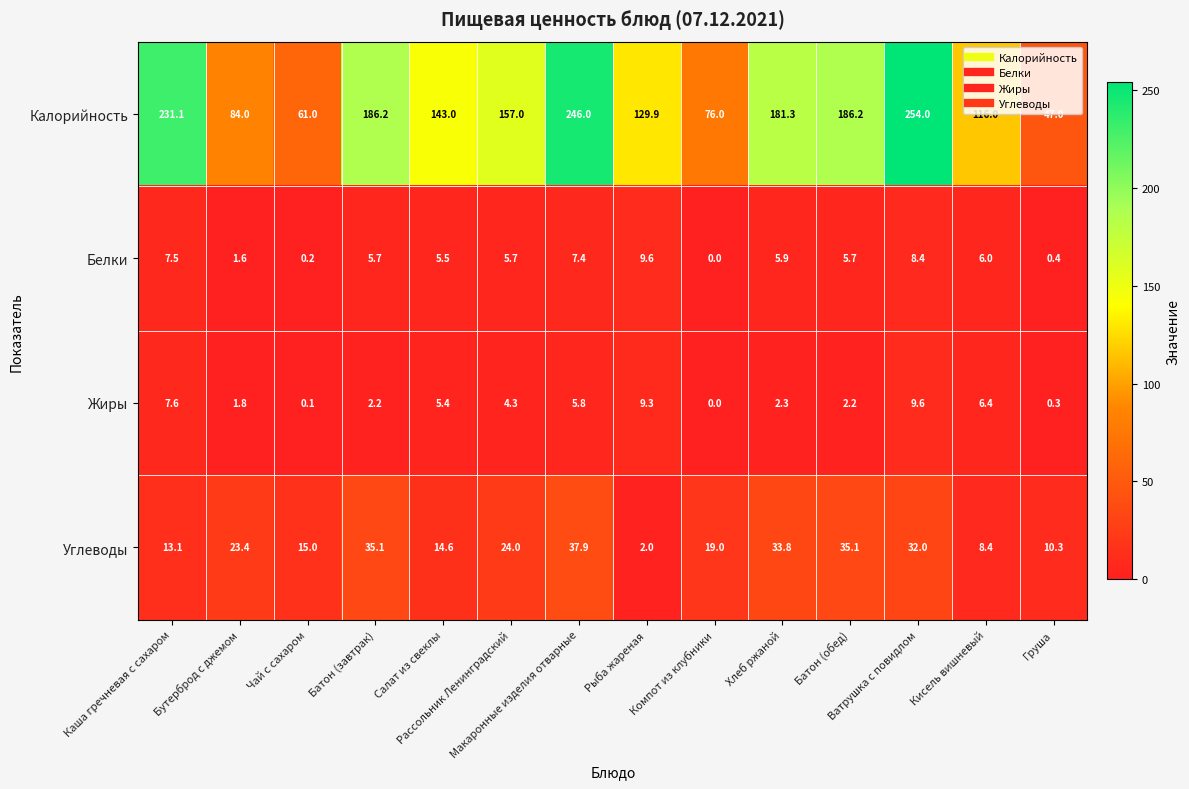

How many series are shown in this chart?

4